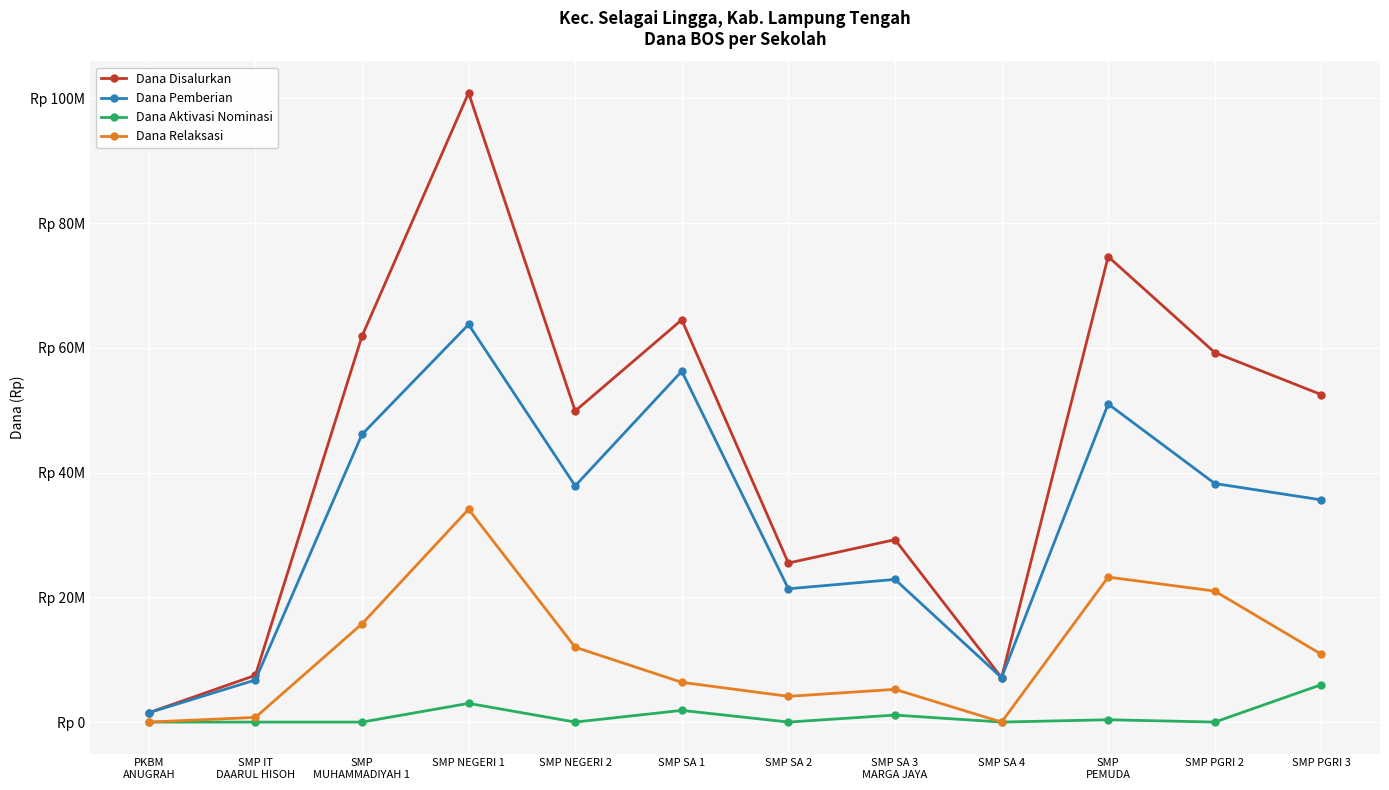

What are all the series names shown in the legend?

Dana Disalurkan, Dana Pemberian, Dana Aktivasi Nominasi, Dana Relaksasi